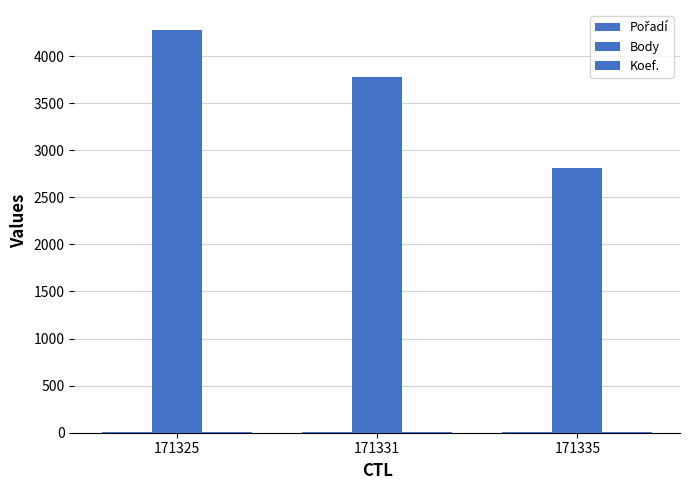

What value does the Pořadí series have at 171335?

6